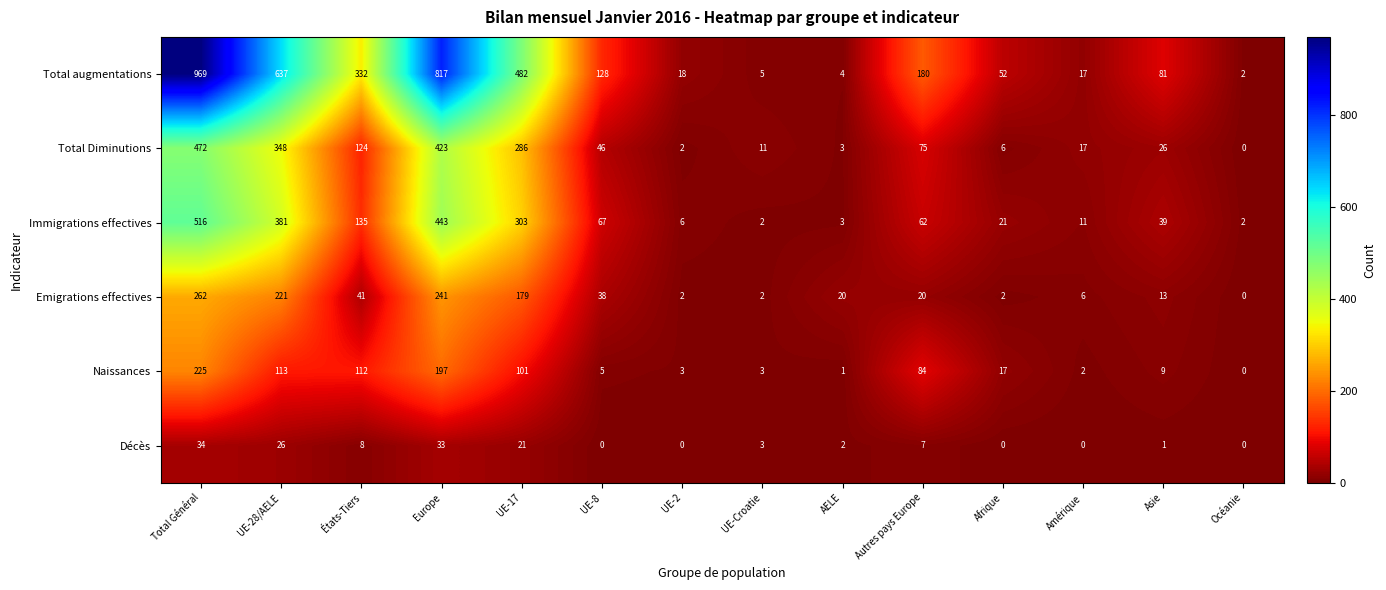

What is the difference between the maximum and minimum values in the Naissances series?

225